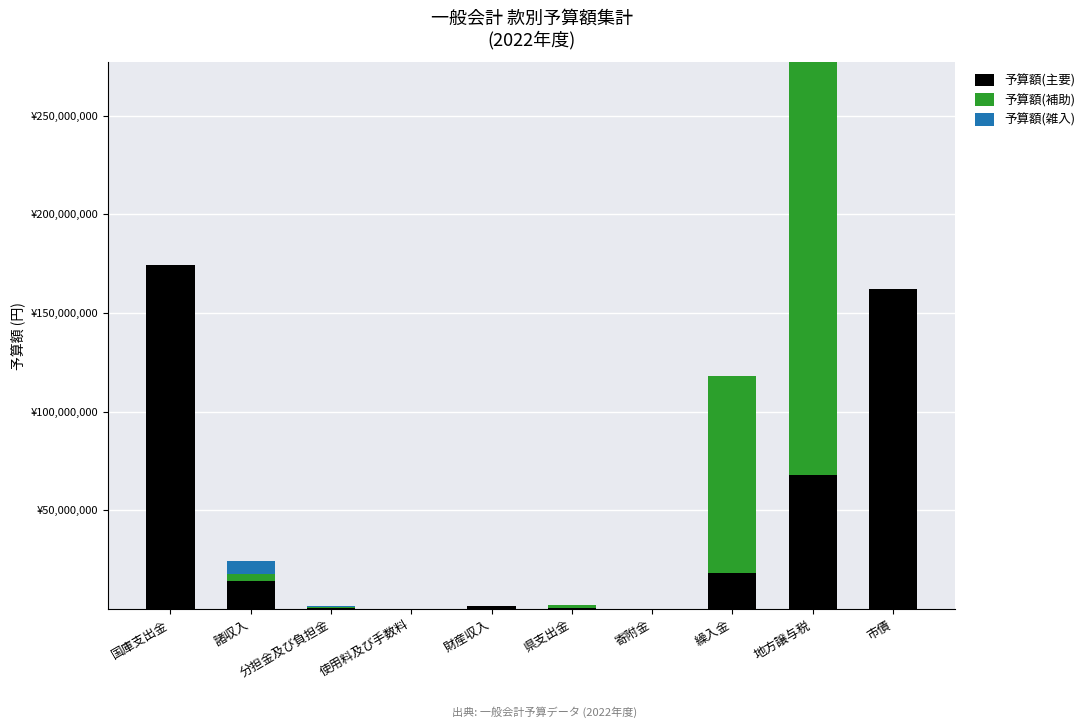

Are the bars horizontal?

No